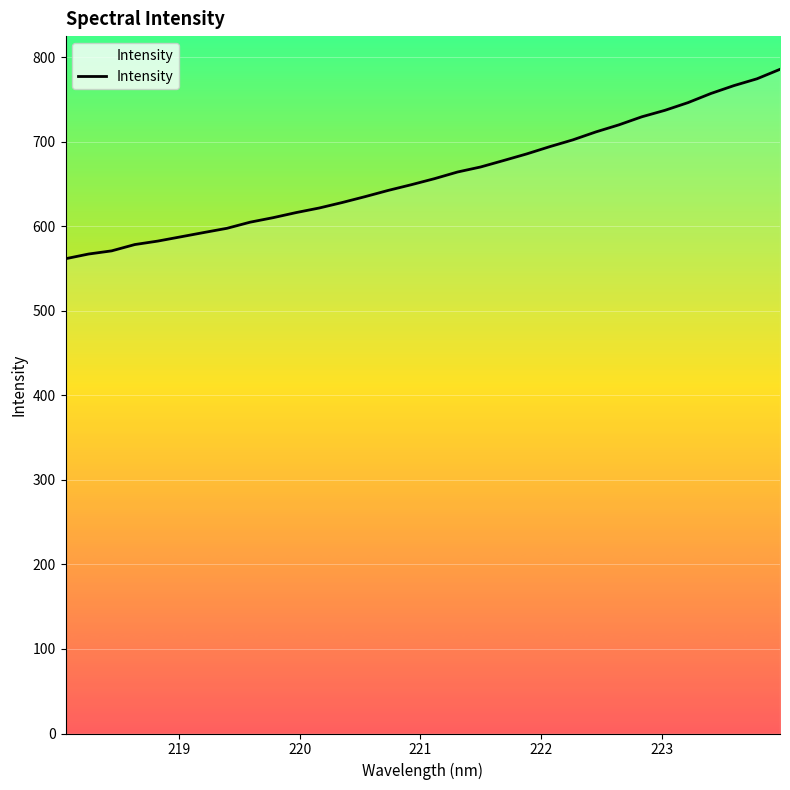

How many lines are shown in the chart?

1